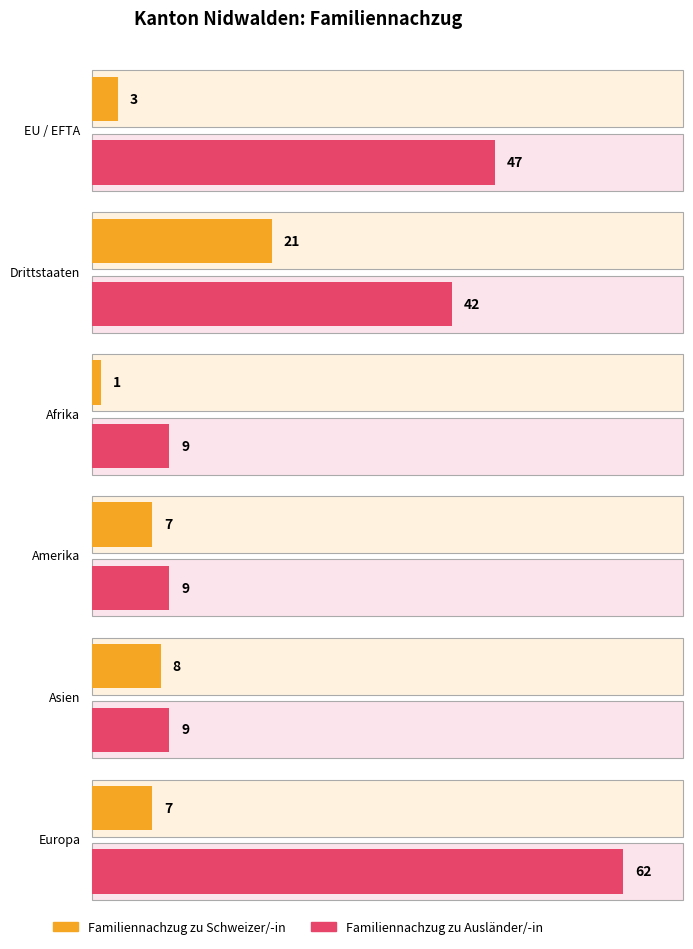

At how many categories does at least one series exceed 10?

3